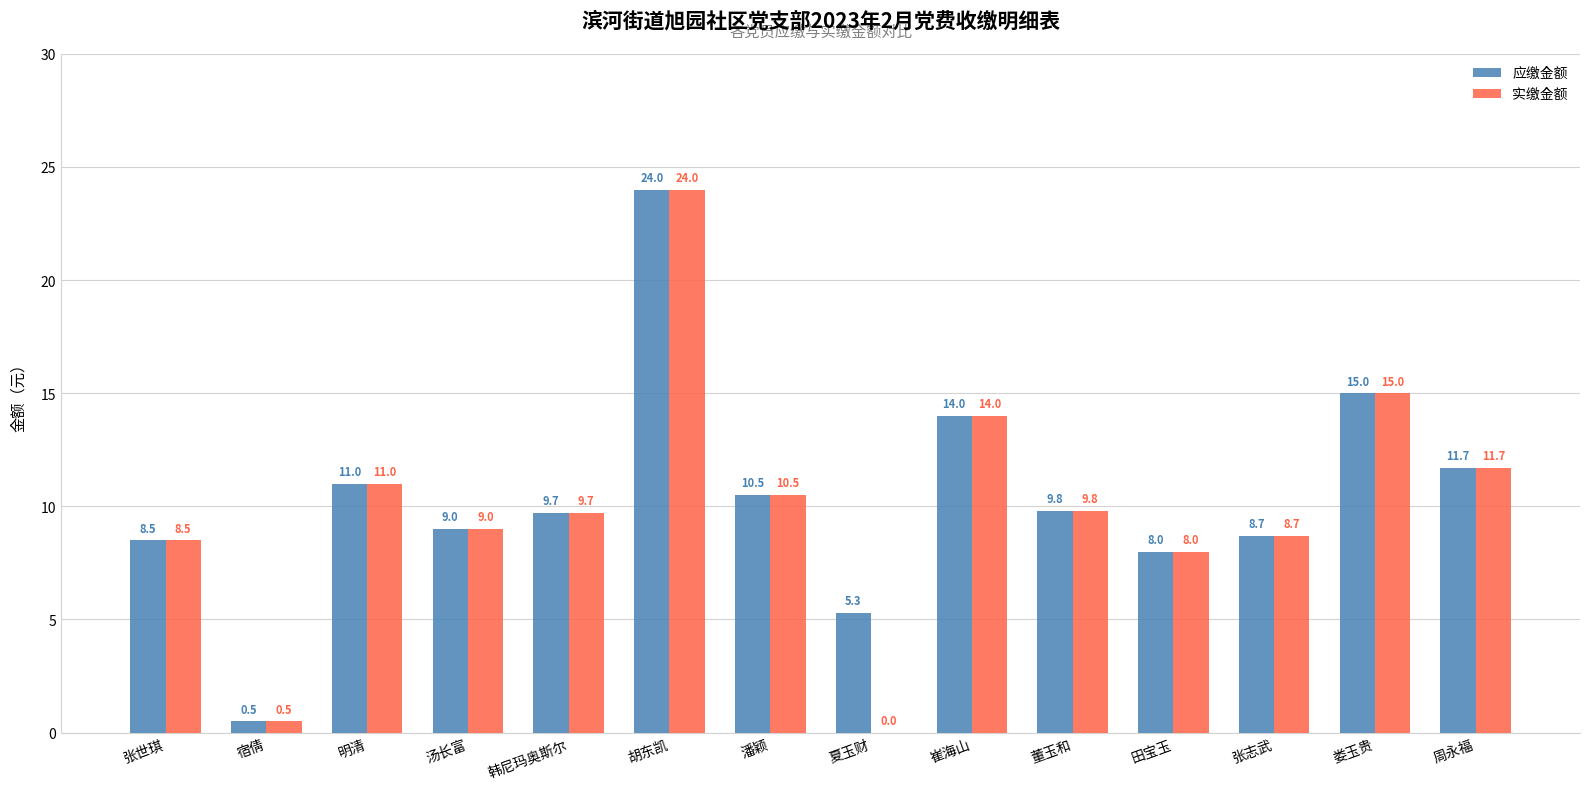

How many series are shown in this chart?

2